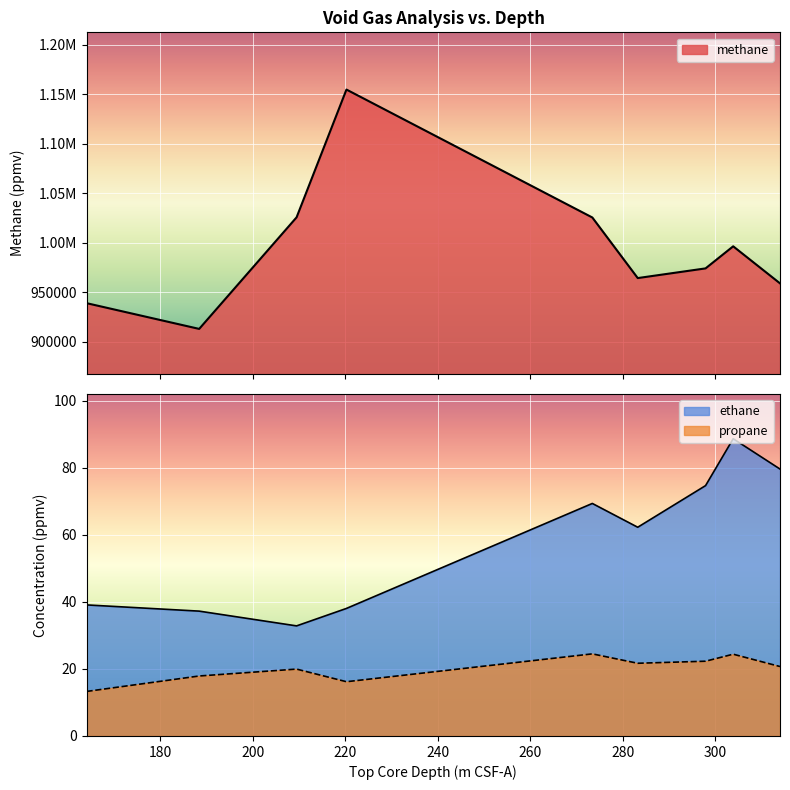

Rank the series by their maximum value, from highest to lowest.

methane, ethane, propane